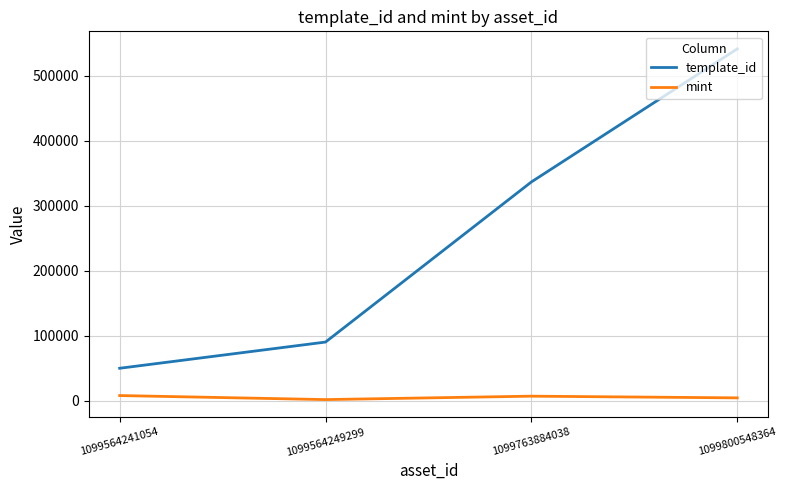

True or false: mint and template_id cross at least once.

False